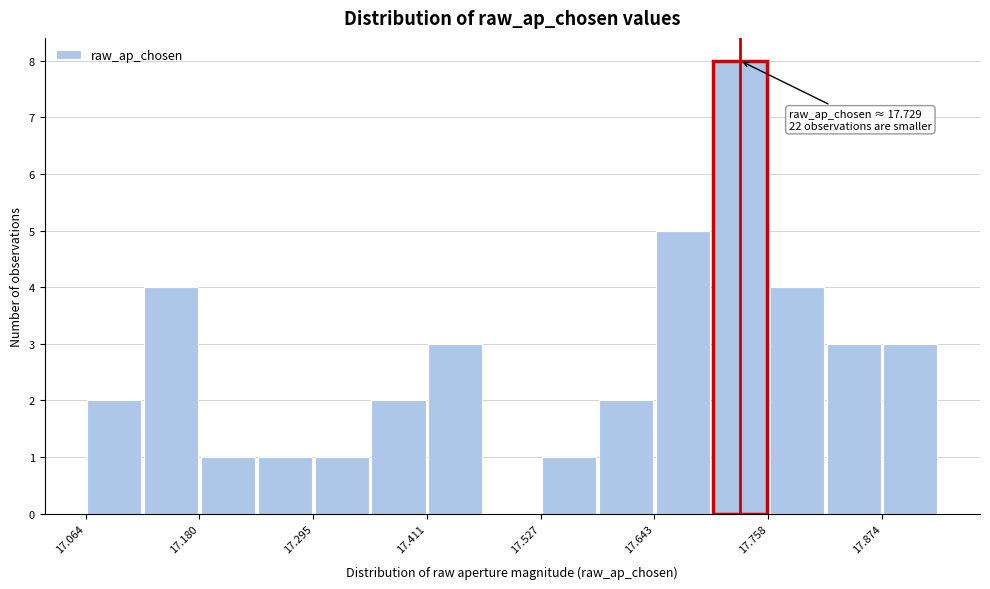

Around what value on the x-axis is the tallest bar? Give the approximate position of its centre, as read against the axis.

17.72